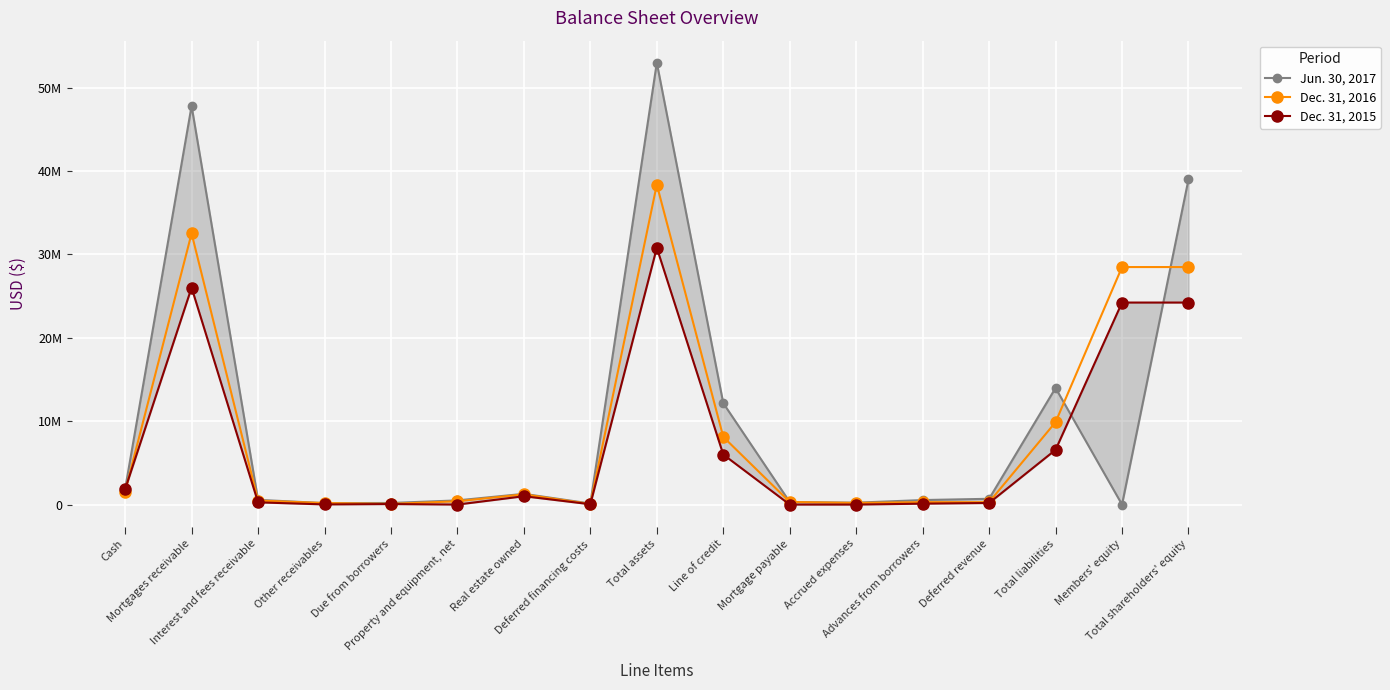

How many times do Jun. 30, 2017 and Dec. 31, 2016 cross each other?

6